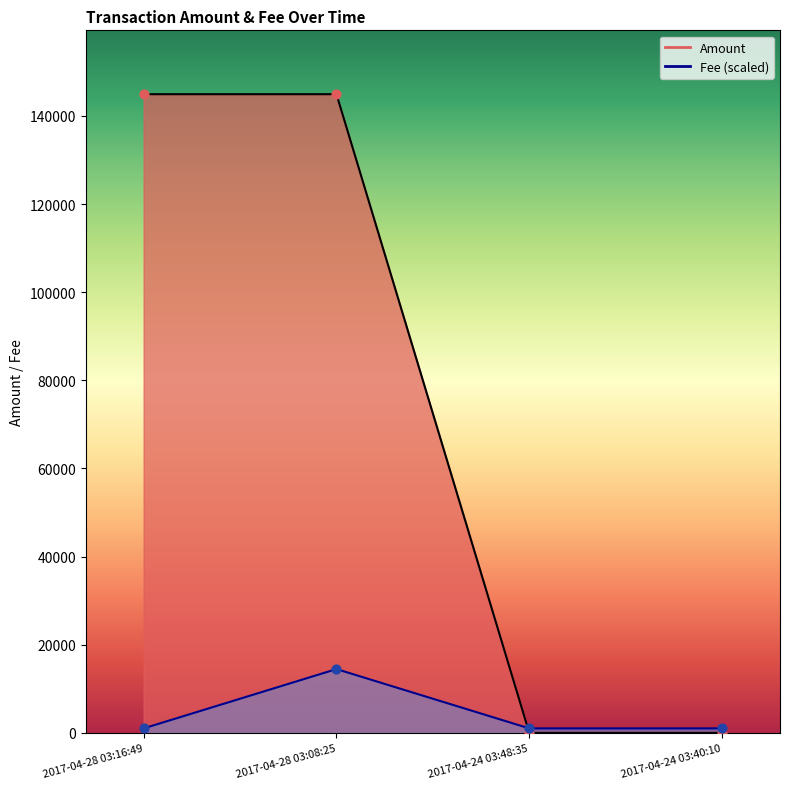

Which series reaches the maximum Y coordinate?

Amount